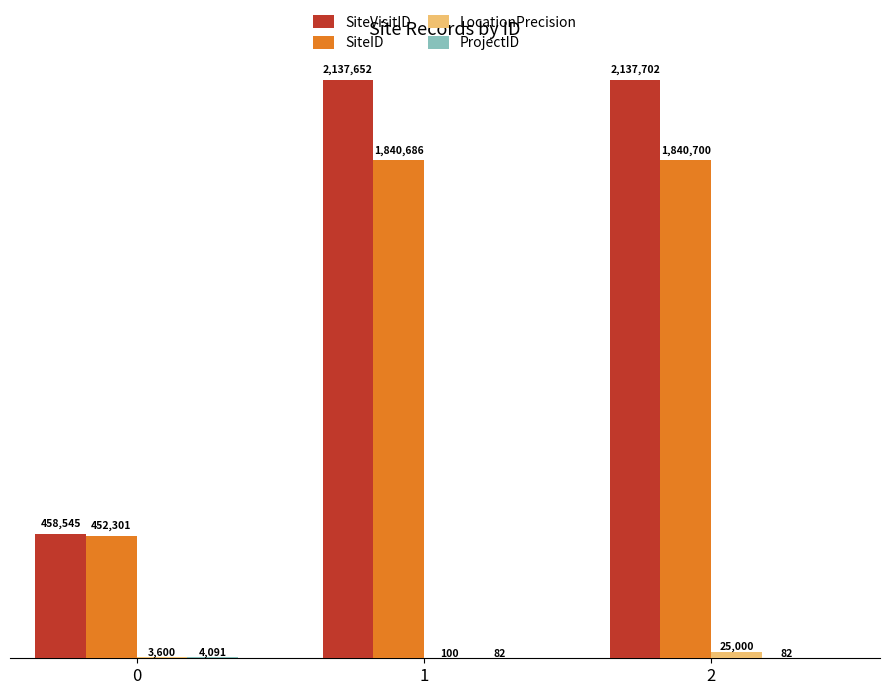

Rank the series at 1 from lowest to highest value.

ProjectID, LocationPrecision, SiteID, SiteVisitID